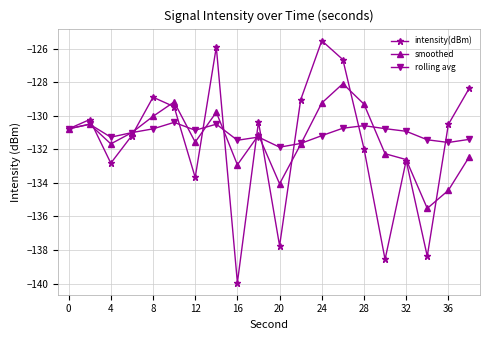

Rank the series by their maximum value, from highest to lowest.

intensity(dBm), smoothed, rolling avg